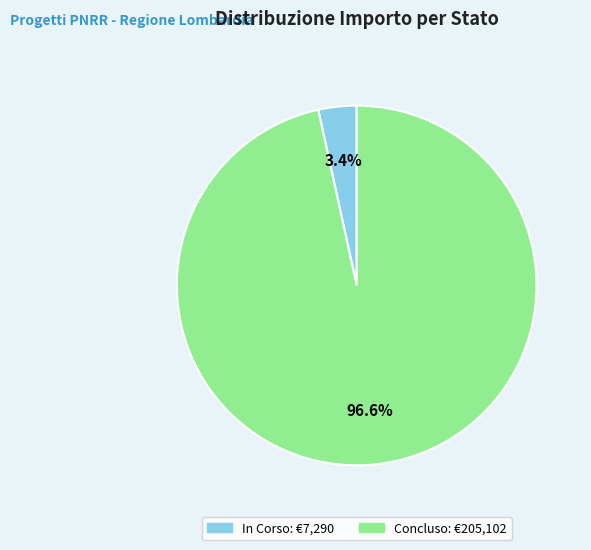

Which slice is the smallest?

In Corso